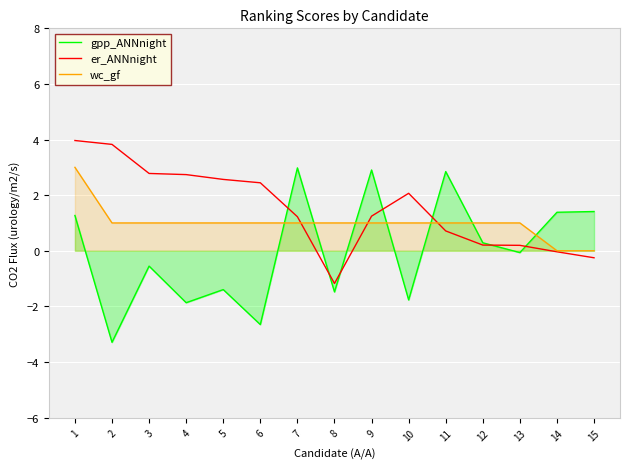

Where does the er_ANNnight series first go above 1?

1